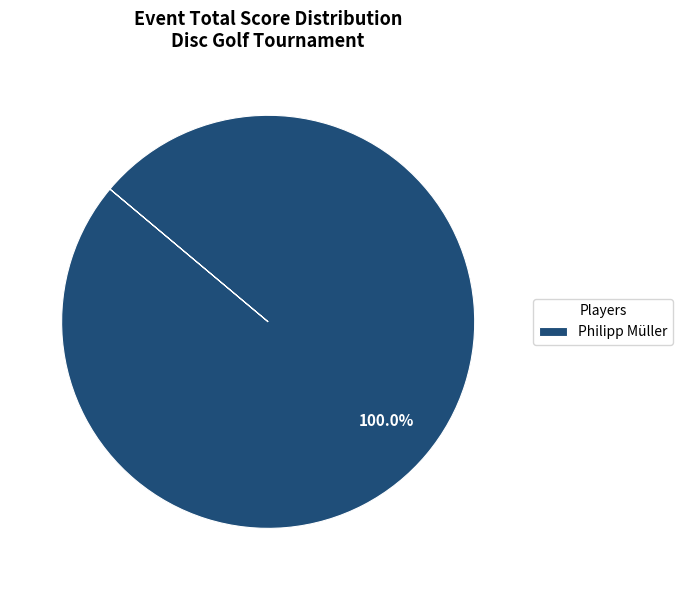

Is there any slice that represents more than half of the pie?

Yes